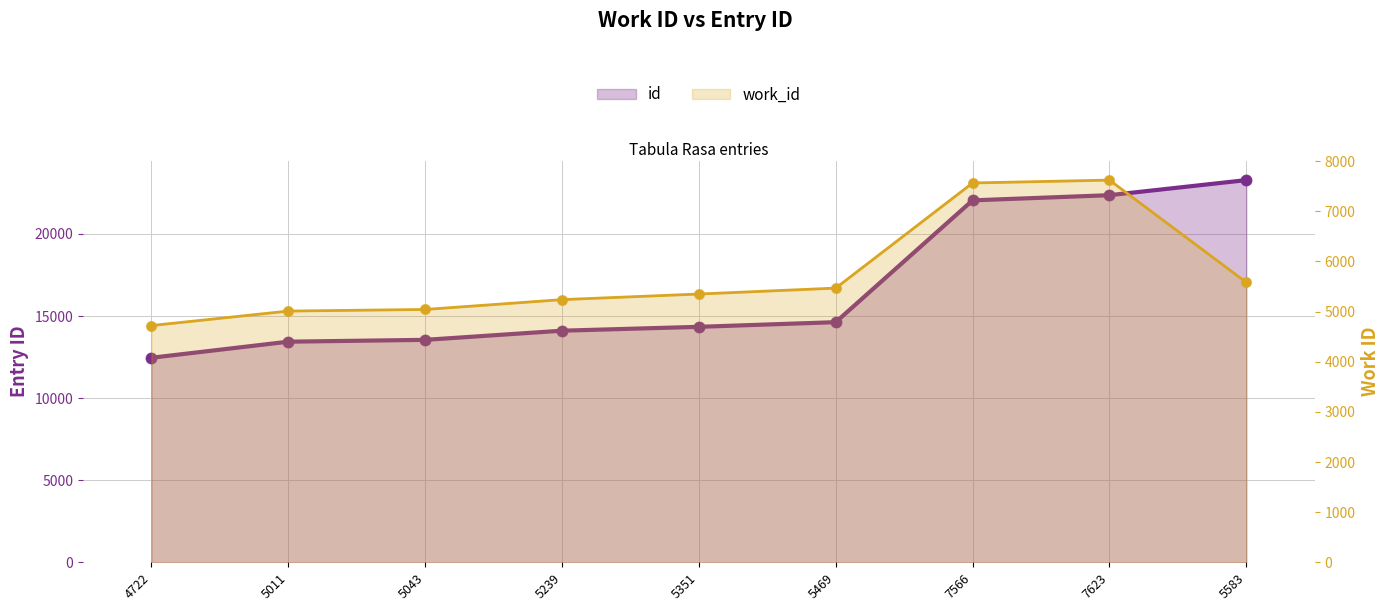

What is the total value across all series at 5043?

18591